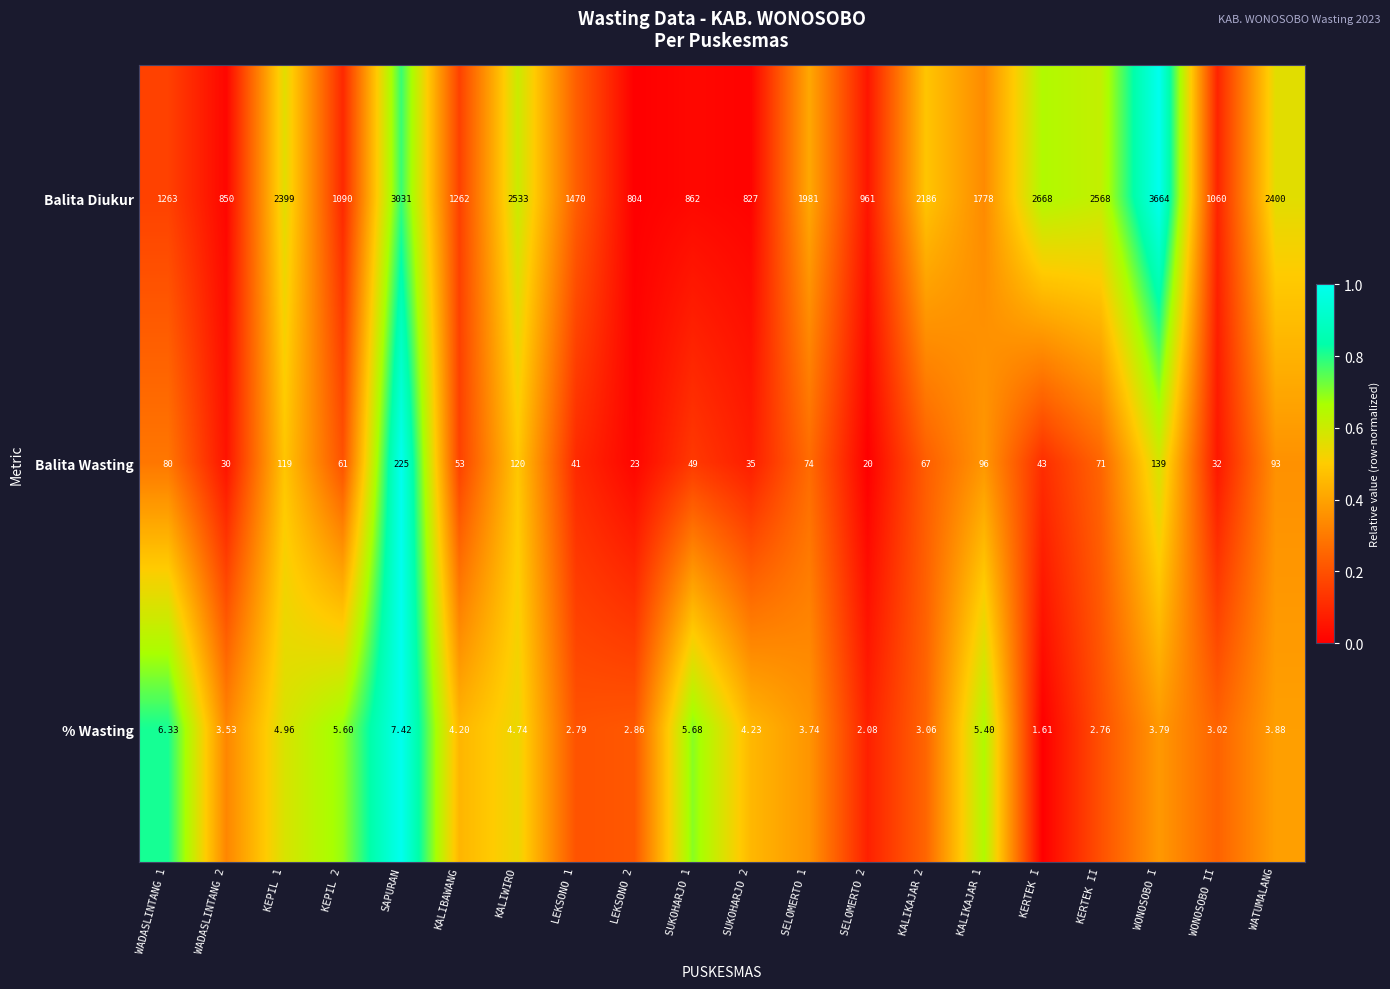

Is the value of Balita Wasting at KEPIL 2 greater than the value of Balita Diukur at LEKSONO 2?

No